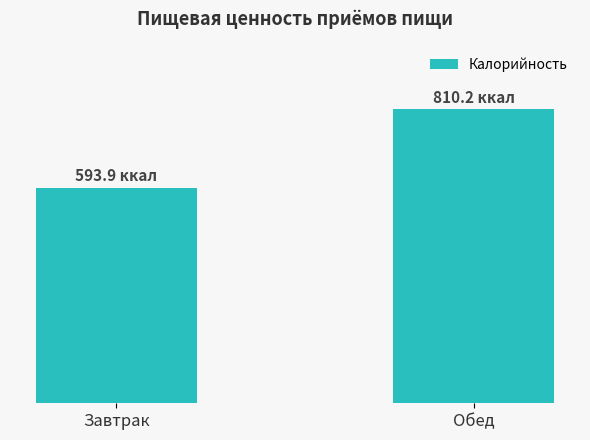

Where is the data nearest to the value 702?

Завтрак